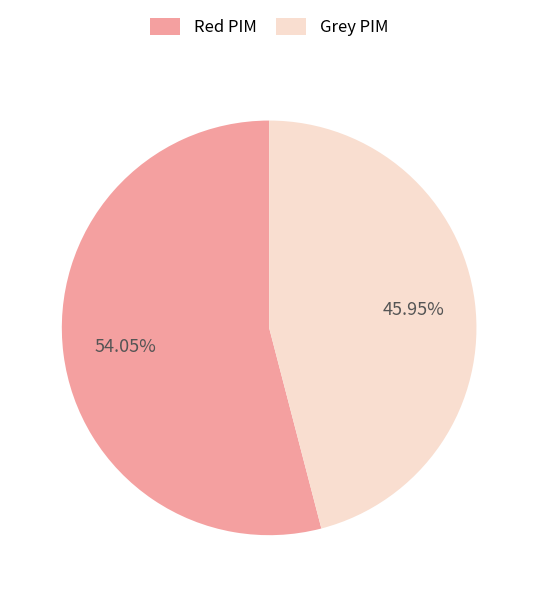

Which slice is the largest?

Red PIM